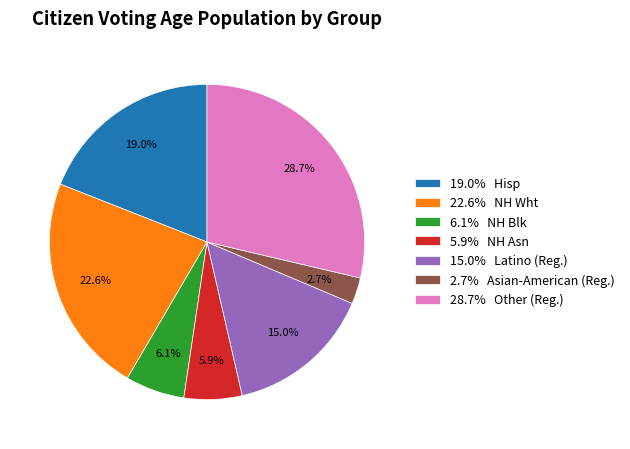

Does any single category account for the majority?

No